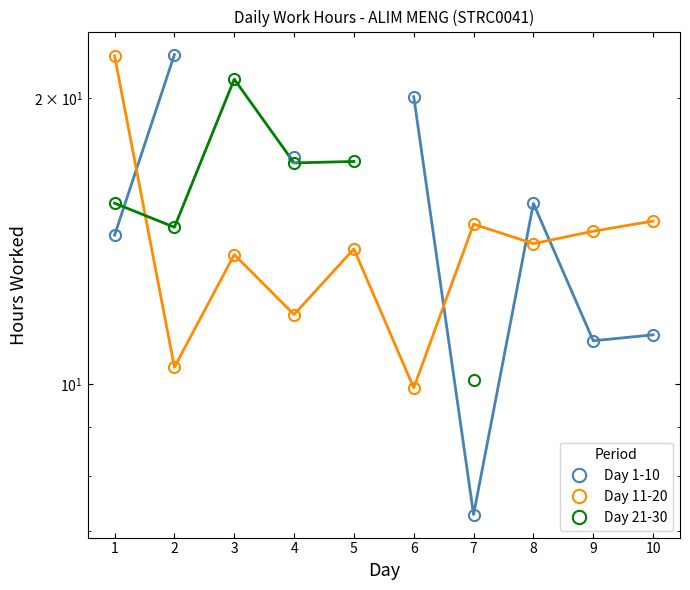

Count the number of data series in this chart.

3